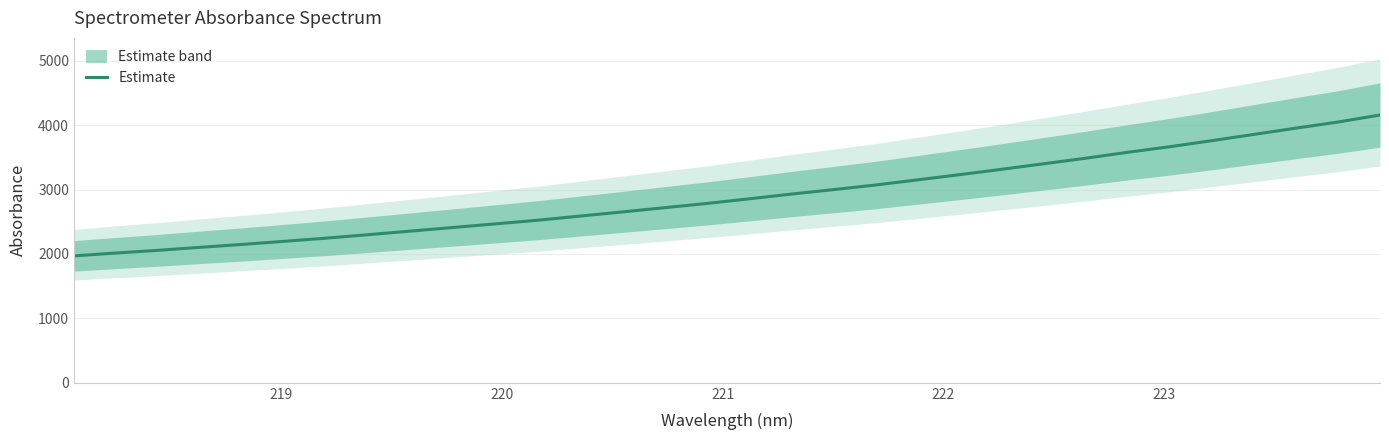

What is the label of the 31st point from the right?

219